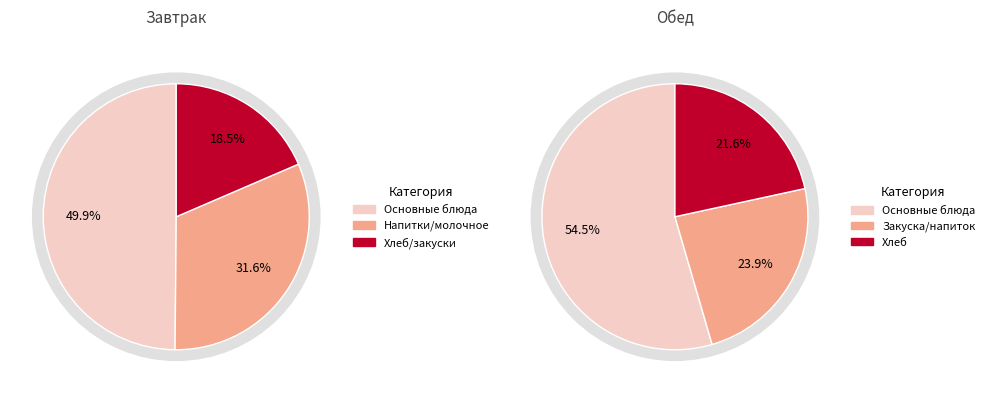

The Сыр порц. slice represents 20% of the pie. True or false?

False